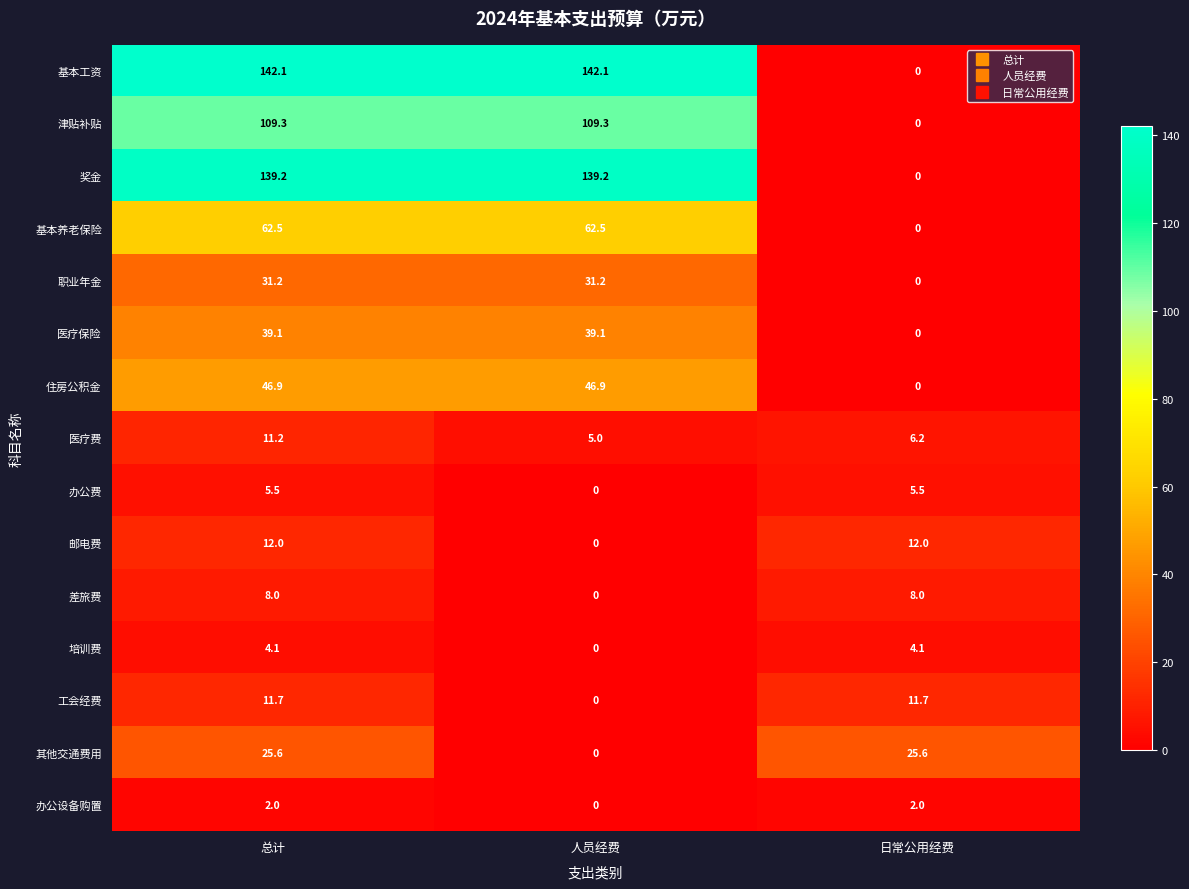

At which category is the sum across all series the highest?

总计